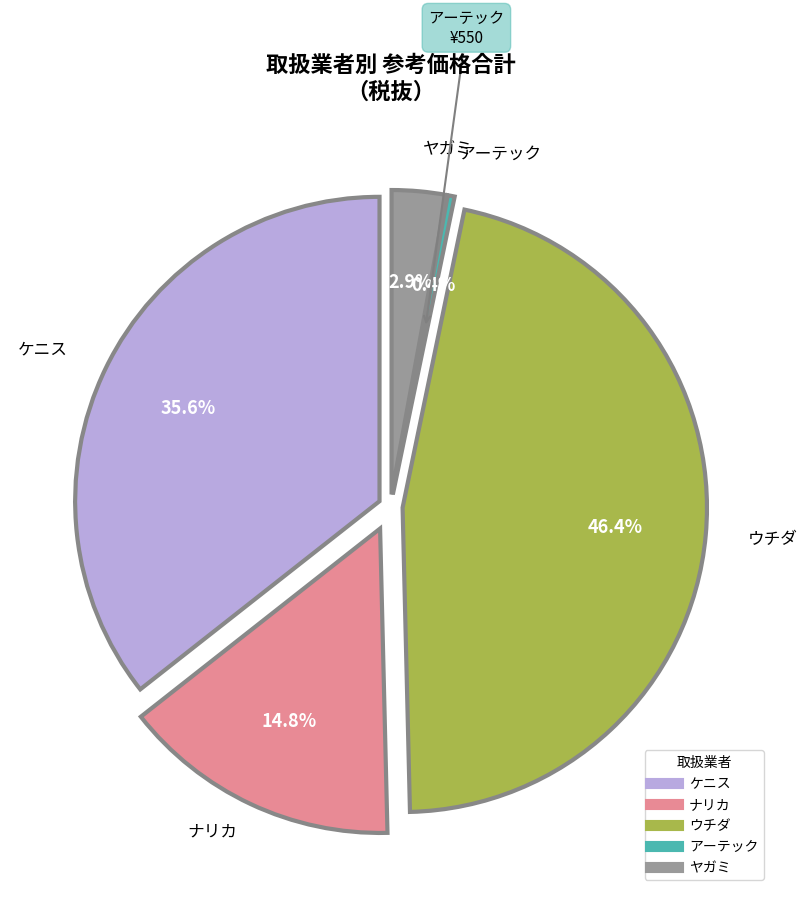

True or false: ウチダ accounts for 55% of the total.

False